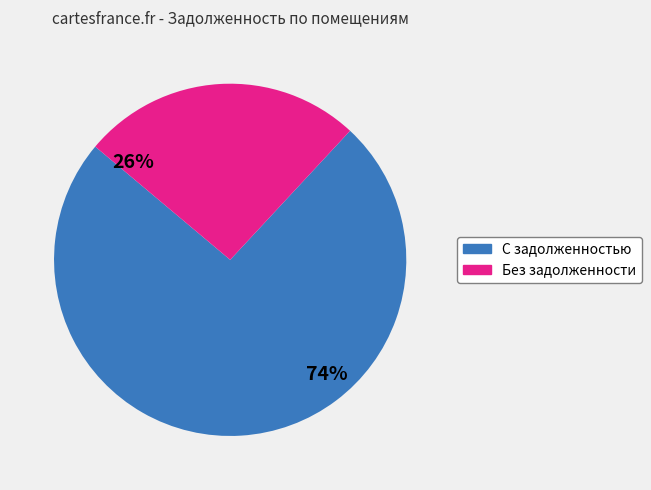

To the nearest percent, what is the difference between the largest and smallest slice percentages?

48%